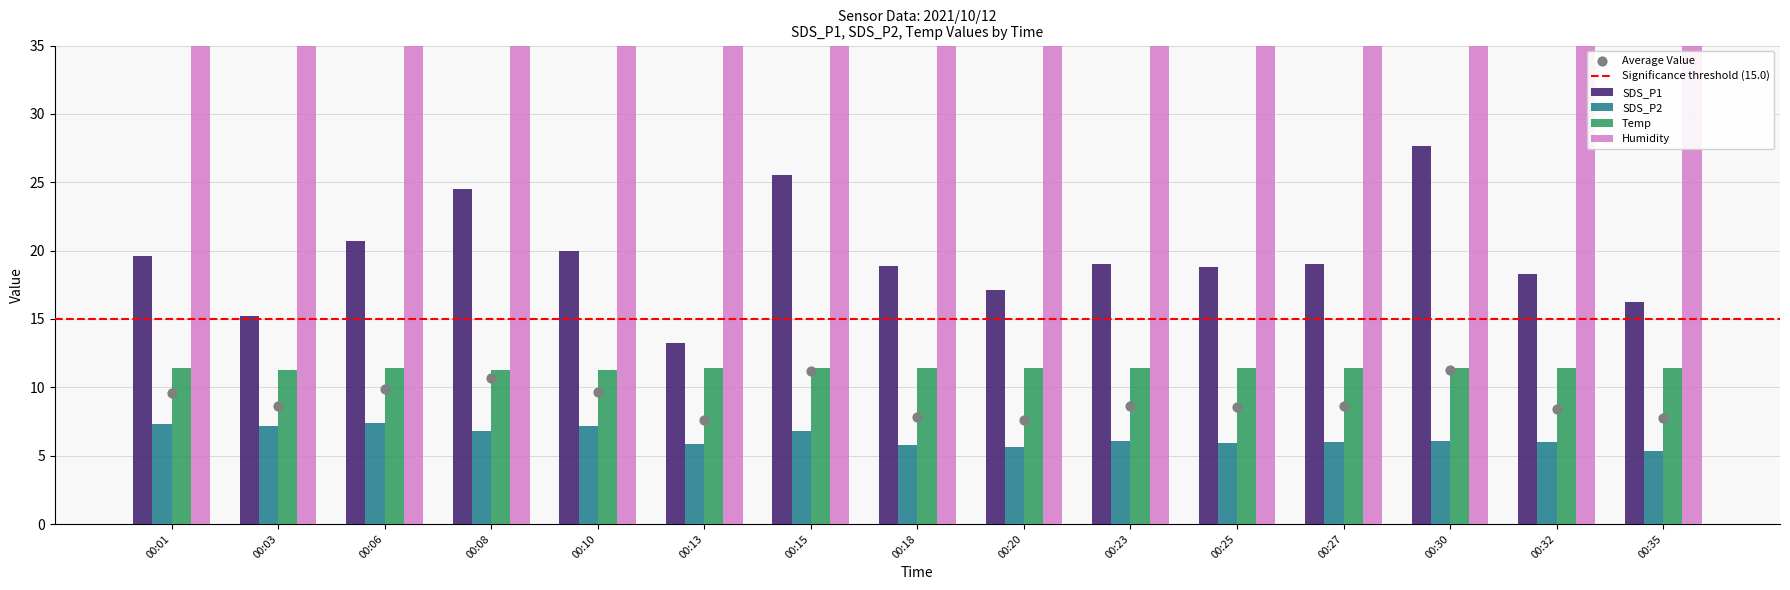

Is the value of SDS_P1 at 00:27 greater than the value of SDS_P2 at 00:30?

Yes